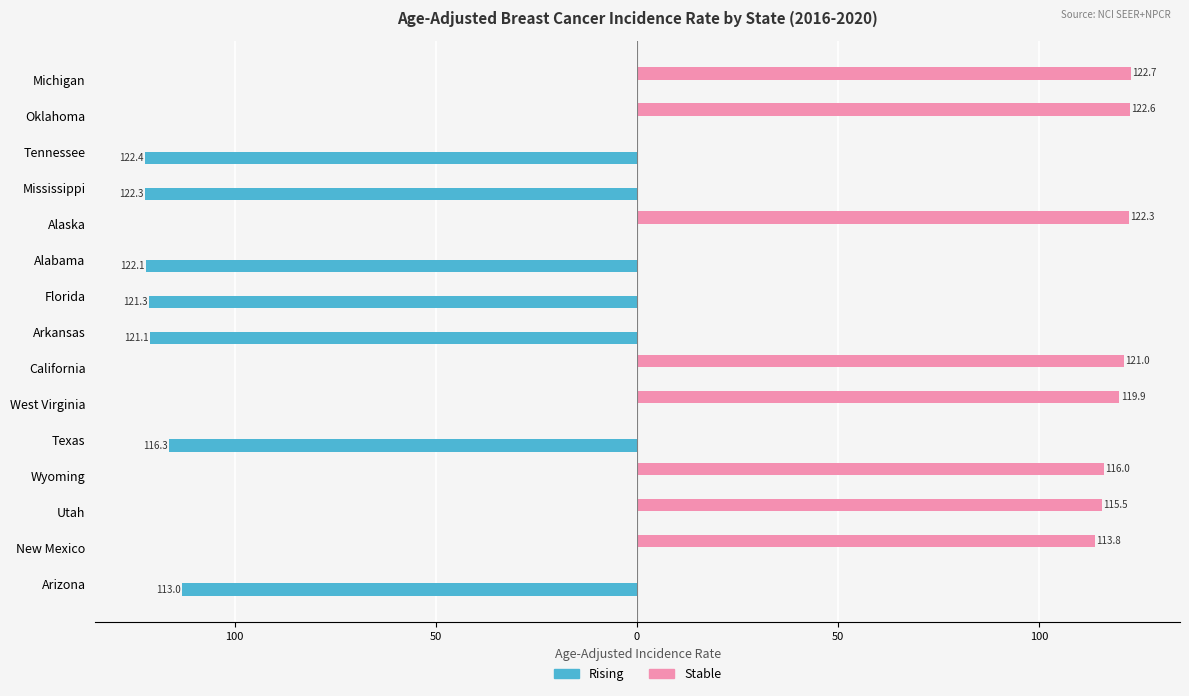

What are all the series names shown in the legend?

Rising, Stable